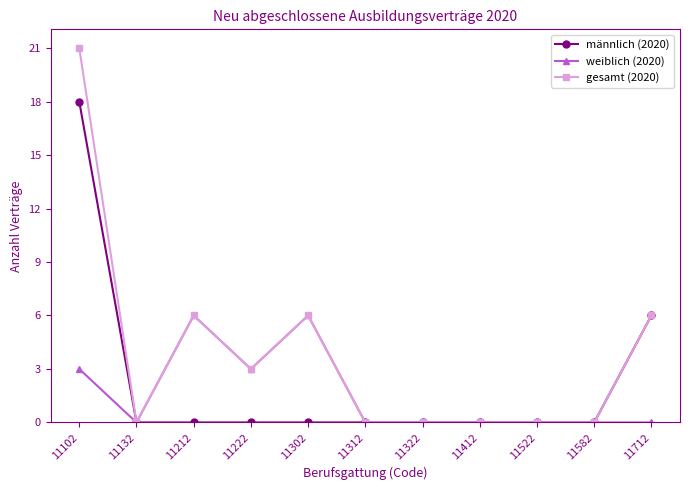

What is the value of the weiblich (2020) point at the 3rd from the left?

6